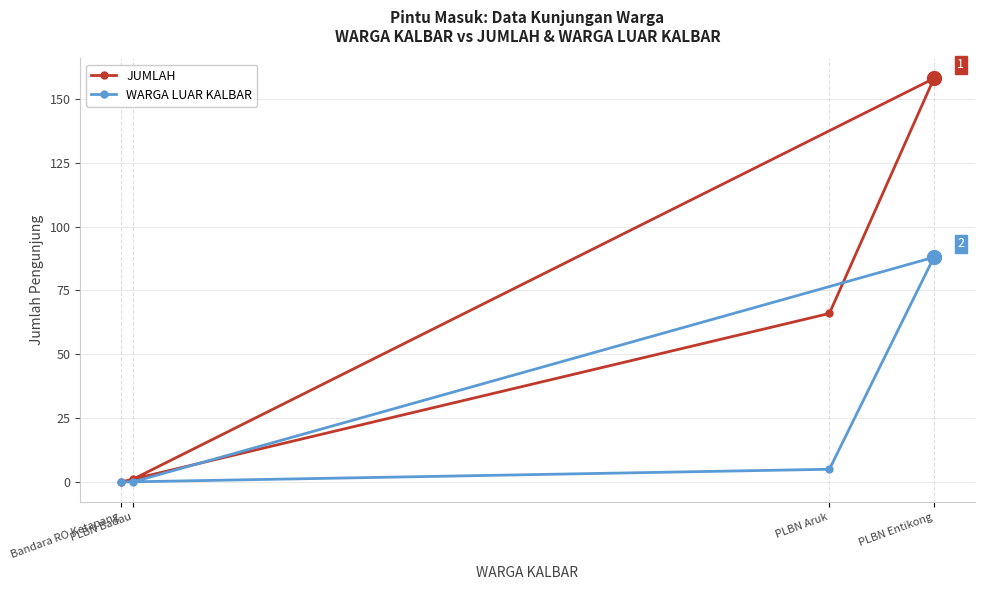

True or false: WARGA LUAR KALBAR and JUMLAH cross at least once.

False